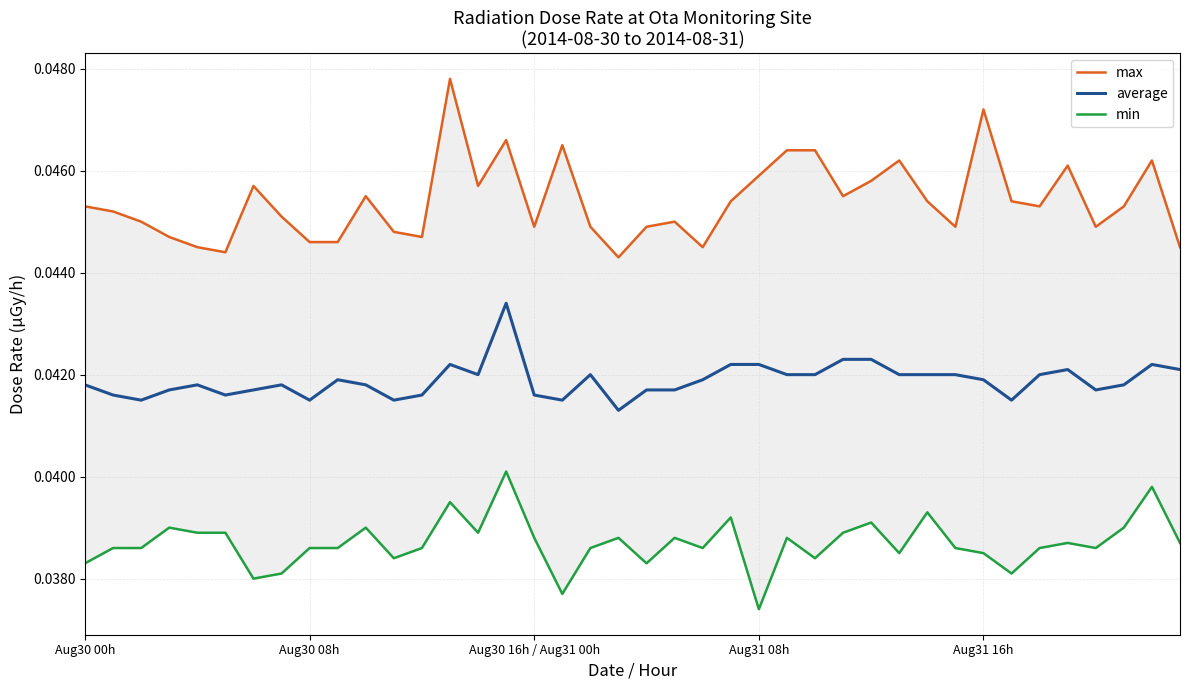

Count the number of data series in this chart.

3